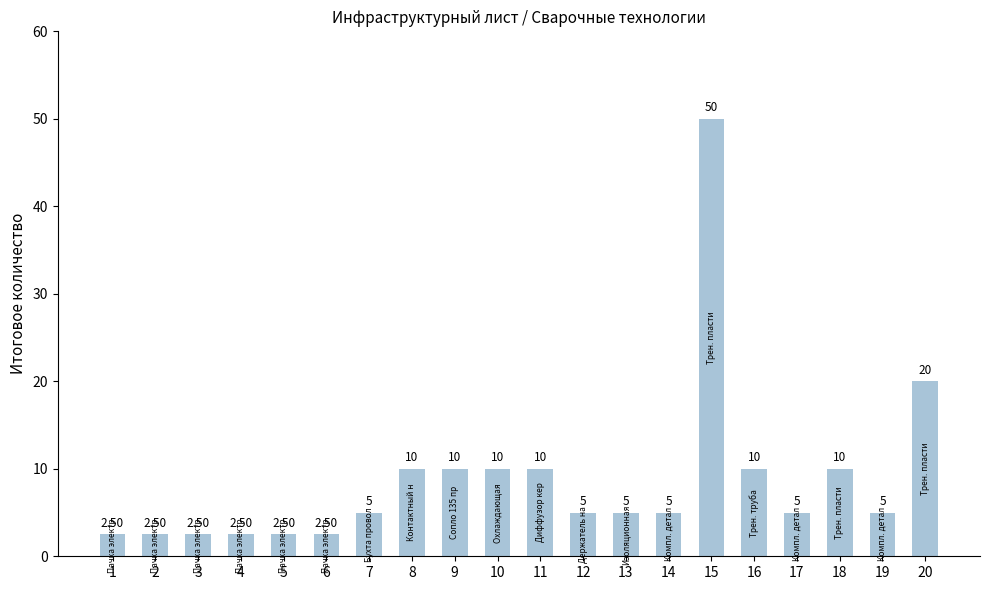

Reading left to right, list all the values displayed in this chart.

2.5	2.5	2.5	2.5	2.5	2.5	5.0	10.0	10.0	10.0	10.0	5.0	5.0	5.0	50.0	10.0	5.0	10.0	5.0	20.0